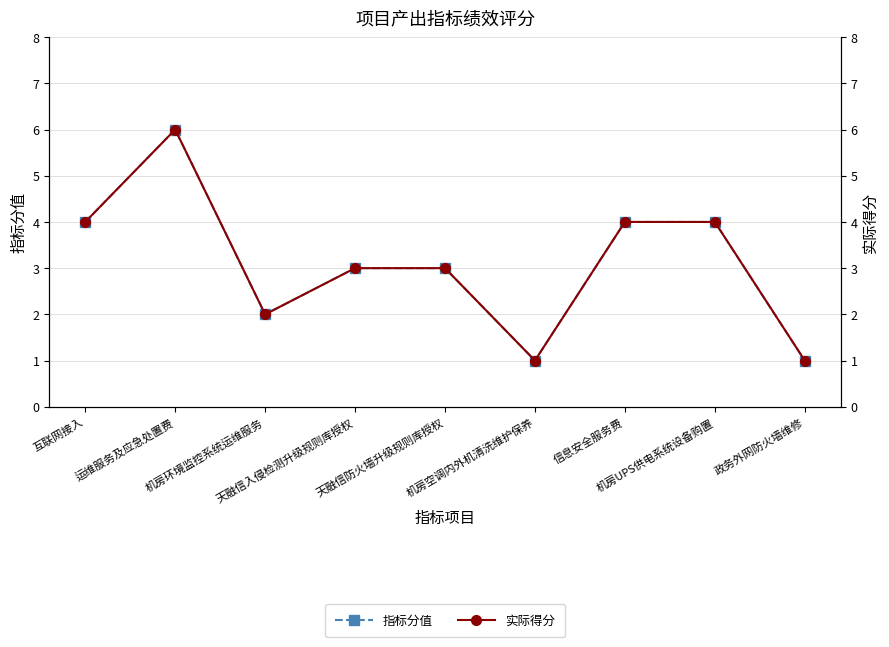

Which category has the lowest value in the 指标分值 series?

机房空调内外机清洗维护保养